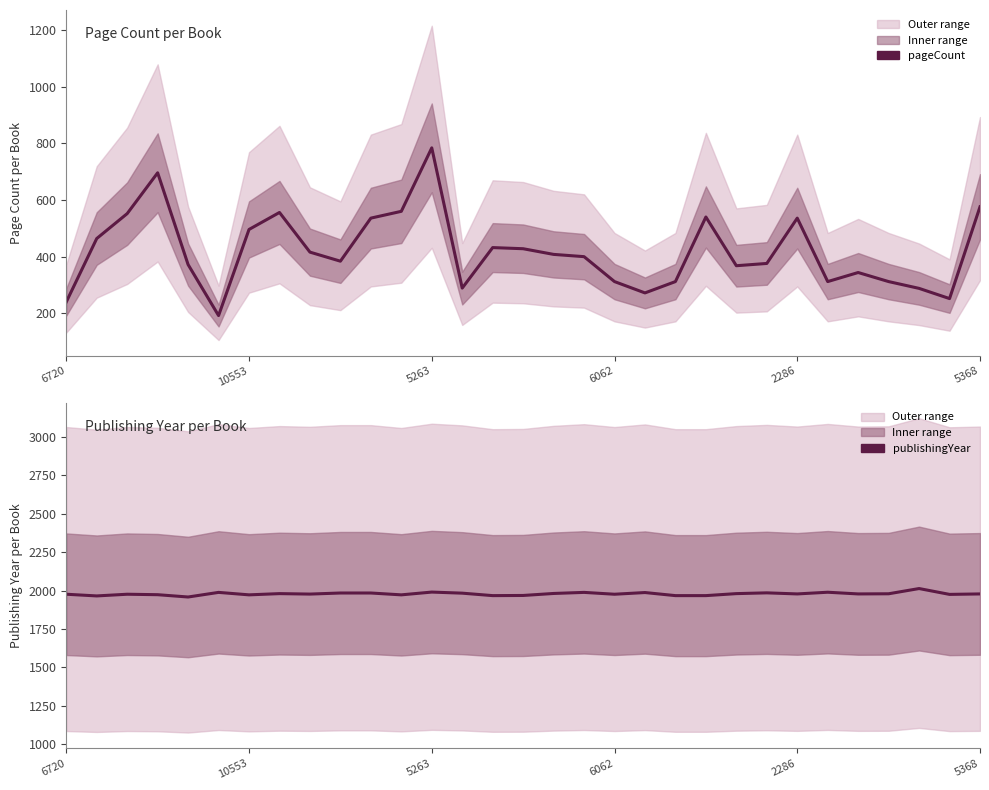

How many lines are shown in the chart?

2